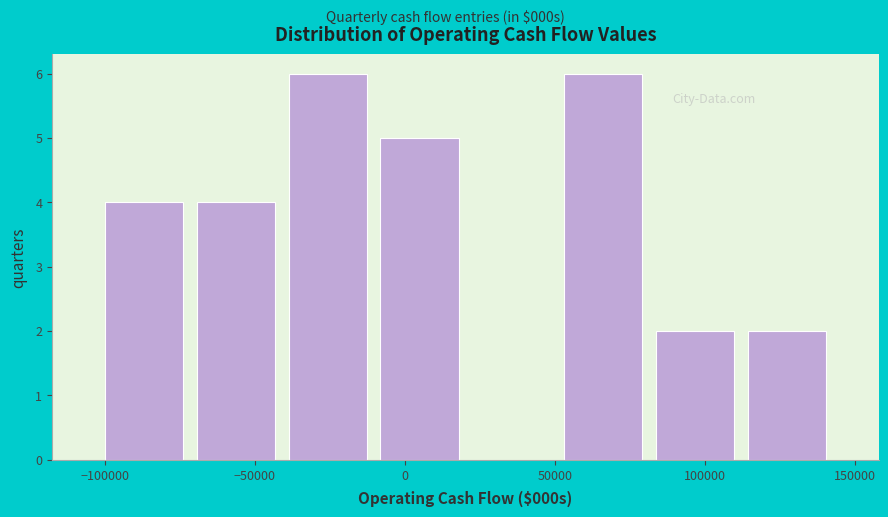

How tall is the bar that spans 80000 to 110000 on the x-axis? Neither the bar edges nor the heights are printed on the chart, so give them approximately, as read against the axes.

2